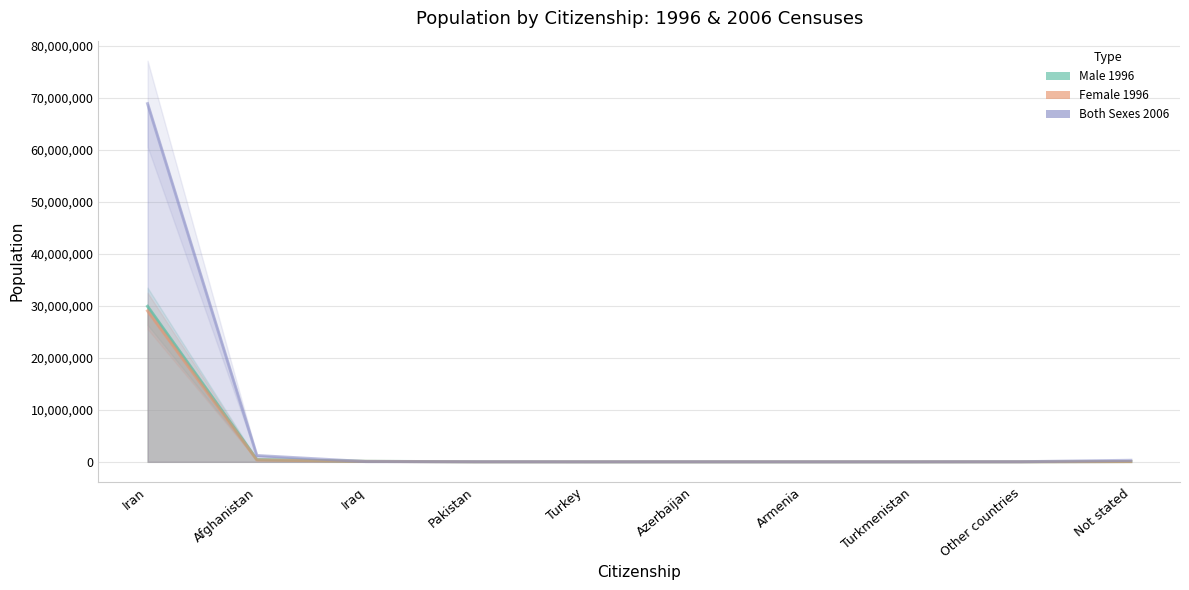

What is the label of the 3rd point from the left?

Iraq